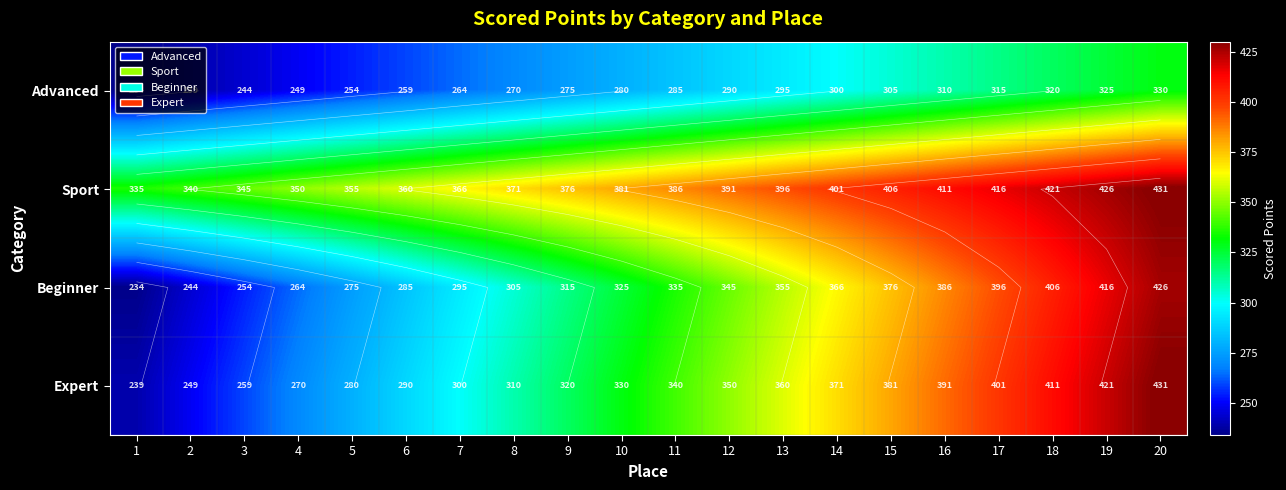

At 8, list the series in order from smallest to largest.

Advanced, Beginner, Expert, Sport